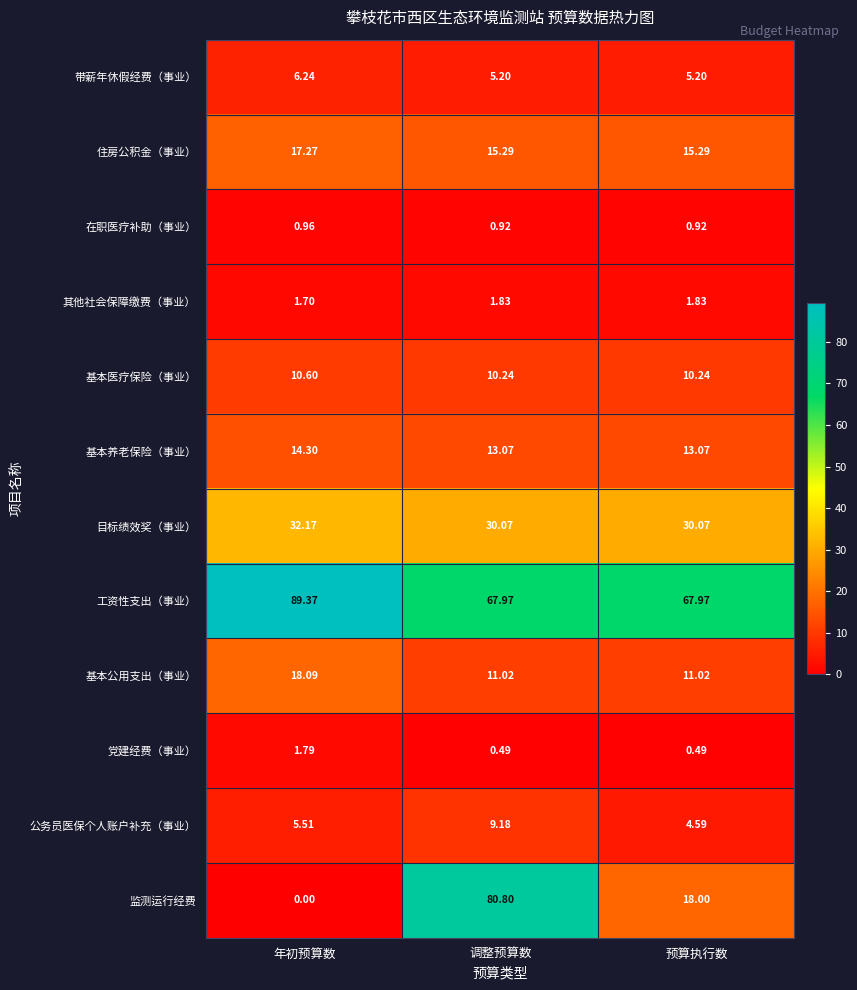

At which category is the sum across all series the highest?

调整预算数